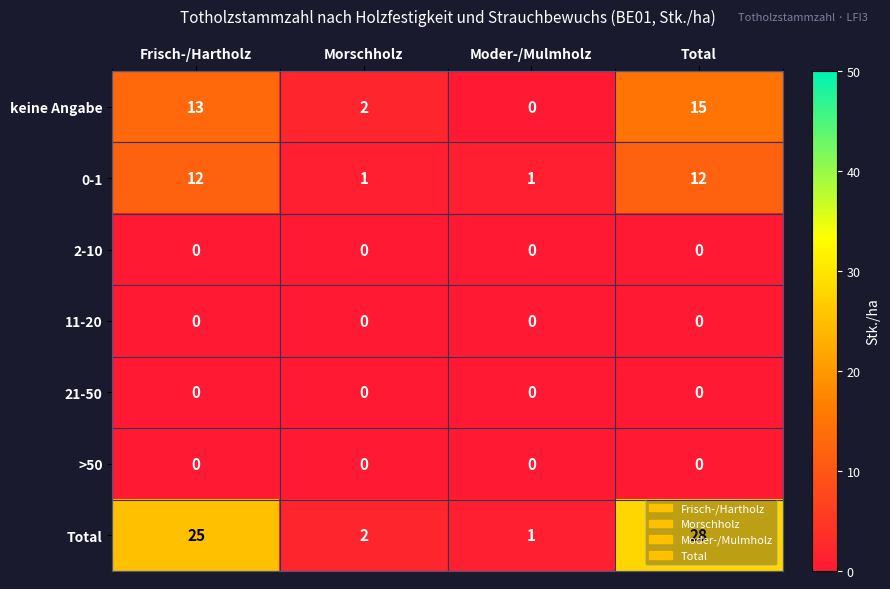

Is it true that keine Angabe equals 0 at Moder-/Mulmholz?

True